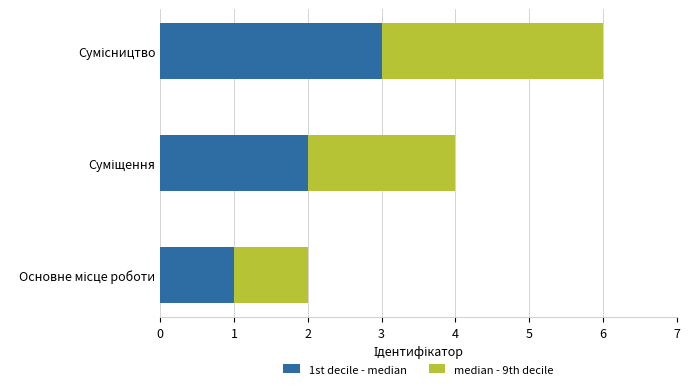

What are all the series names shown in the legend?

1st decile - median, median - 9th decile